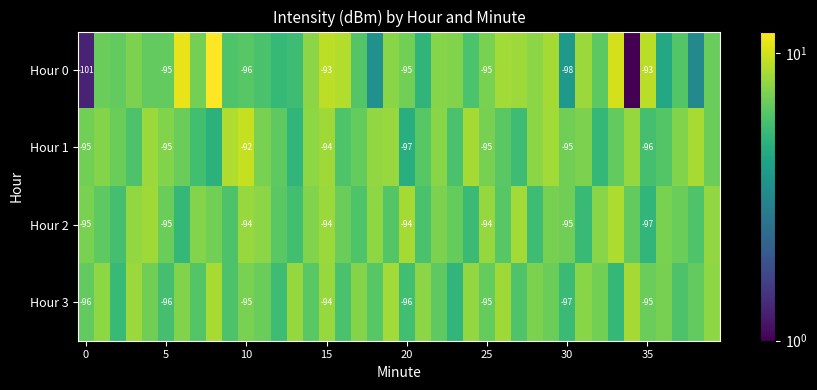

Rank the series by their maximum value, from lowest to highest.

Hour 3, Hour 2, Hour 1, Hour 0